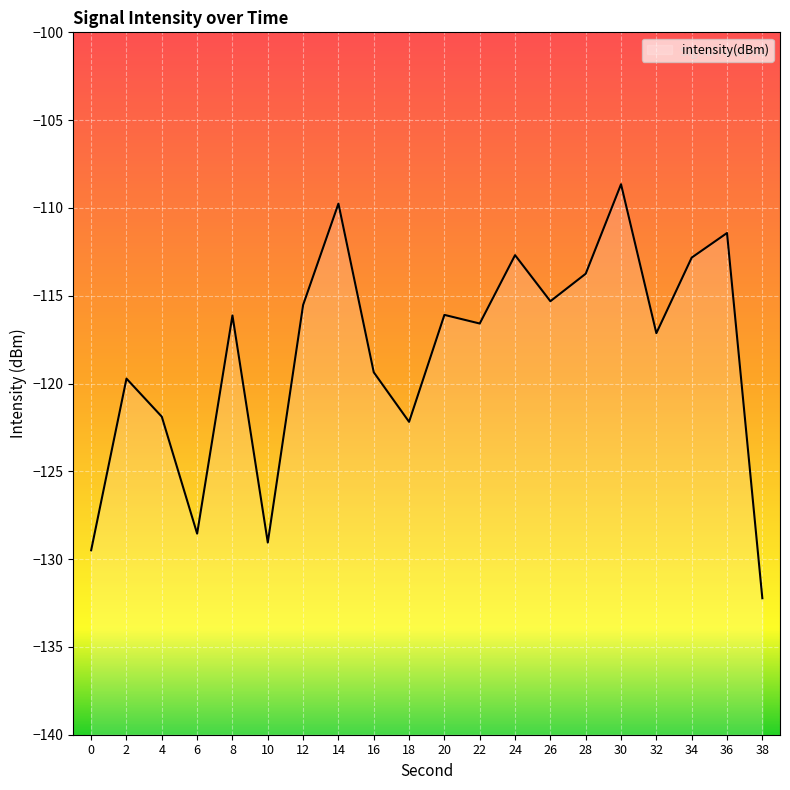

Reading left to right, what are all the values shown in this chart?

0=-129.5	2=-119.7	4=-121.9	6=-128.5	8=-116.1	10=-129.1	12=-115.5	14=-109.8	16=-119.4	18=-122.2	20=-116.1	22=-116.6	24=-112.7	26=-115.3	28=-113.7	30=-108.7	32=-117.1	34=-112.8	36=-111.4	38=-132.2